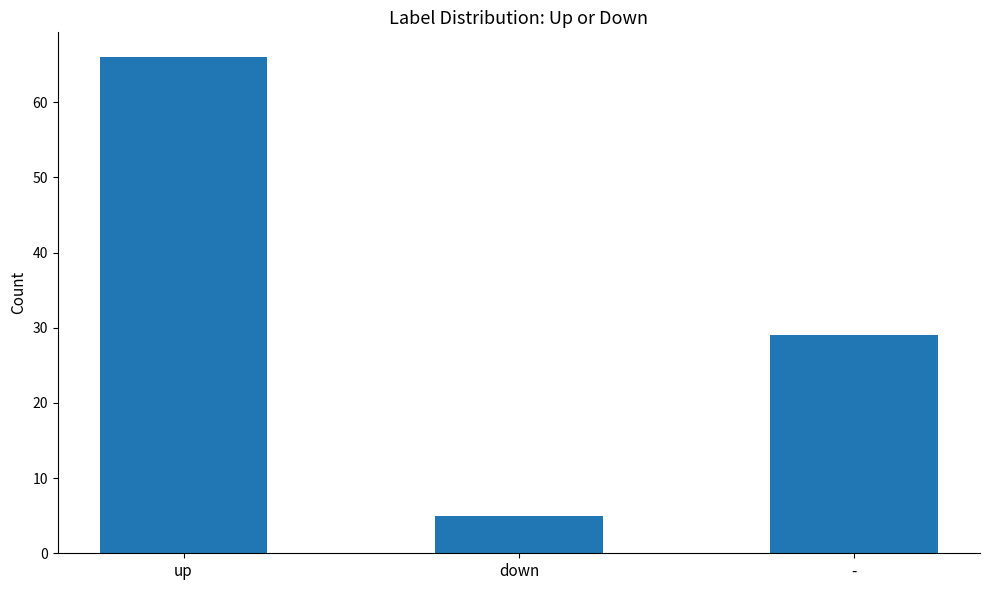

Reading right to left, extract all data points from this chart.

-=29	down=5	up=66